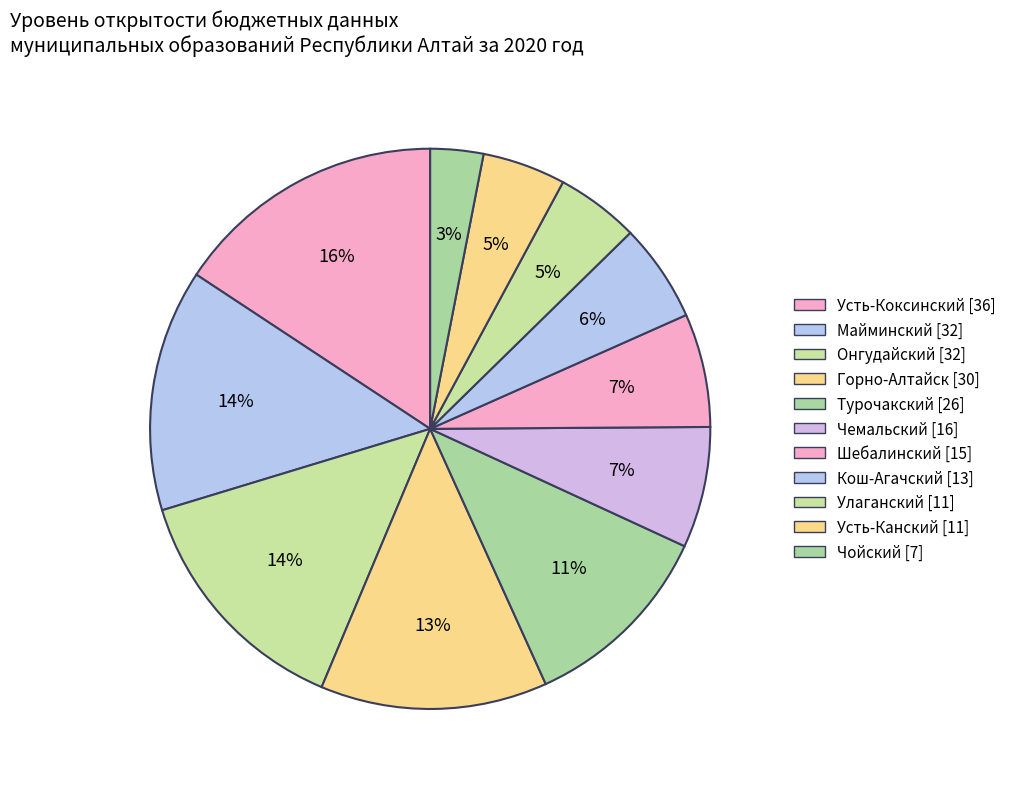

How many slices are in this pie chart?

11